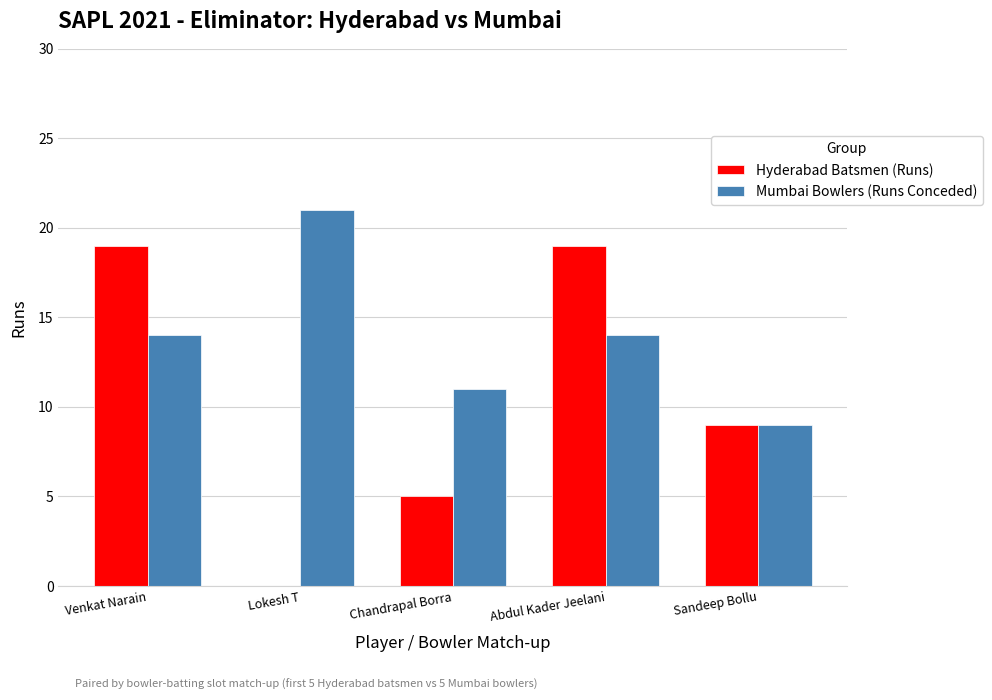

What is the sum of all Mumbai Bowlers (Runs Conceded) values?

69